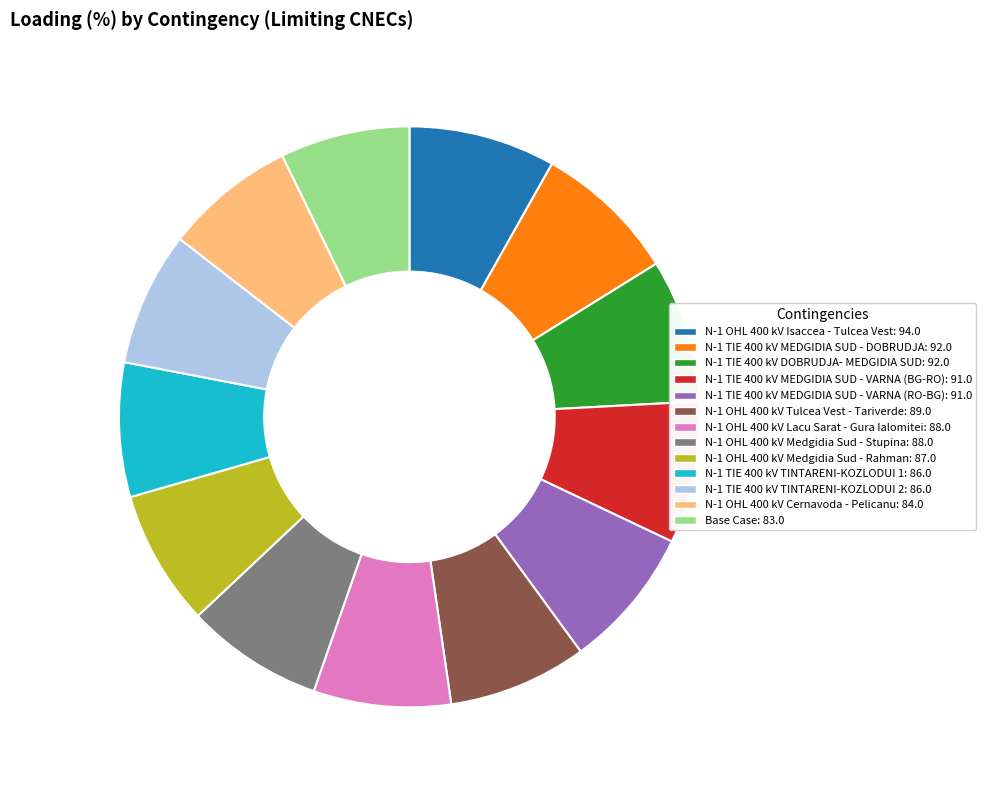

Which has a higher value, N-1 TIE 400 kV MEDGIDIA SUD - VARNA (BG-RO) or Base Case?

N-1 TIE 400 kV MEDGIDIA SUD - VARNA (BG-RO)